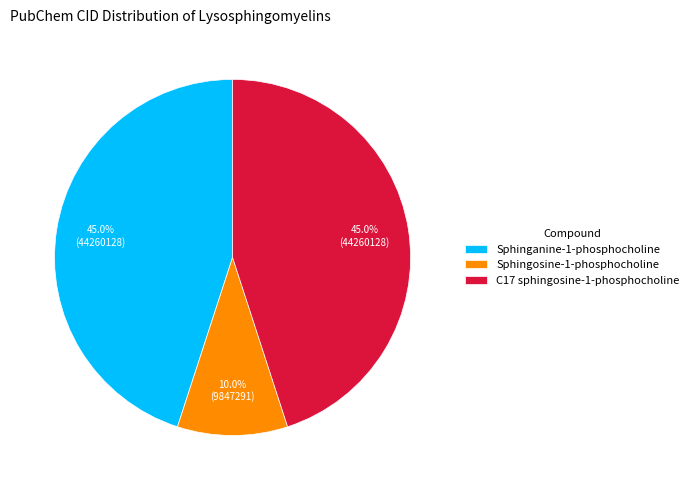

What is the ratio of the value at Sphinganine-1-phosphocholine to the value at C17 sphingosine-1-phosphocholine?

1.0